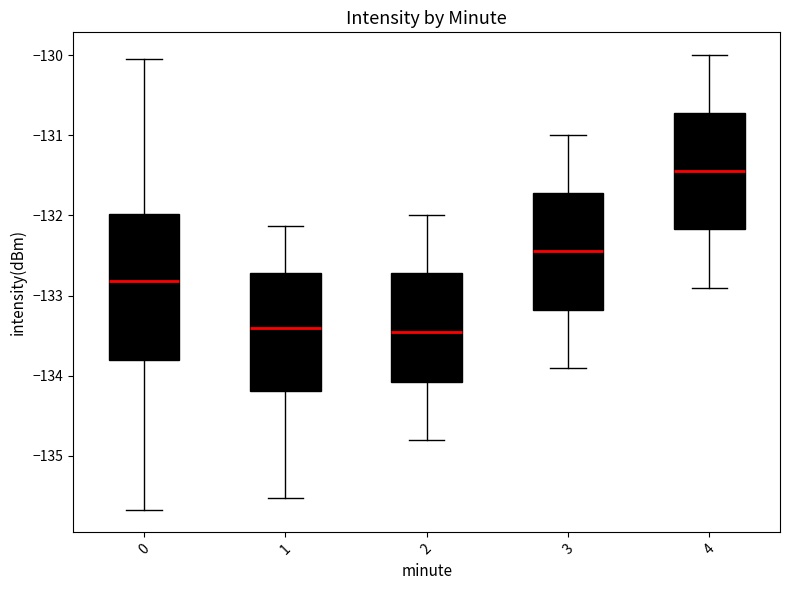

Comparing the boxes themselves (not the whiskers), which one is the tallest?

0